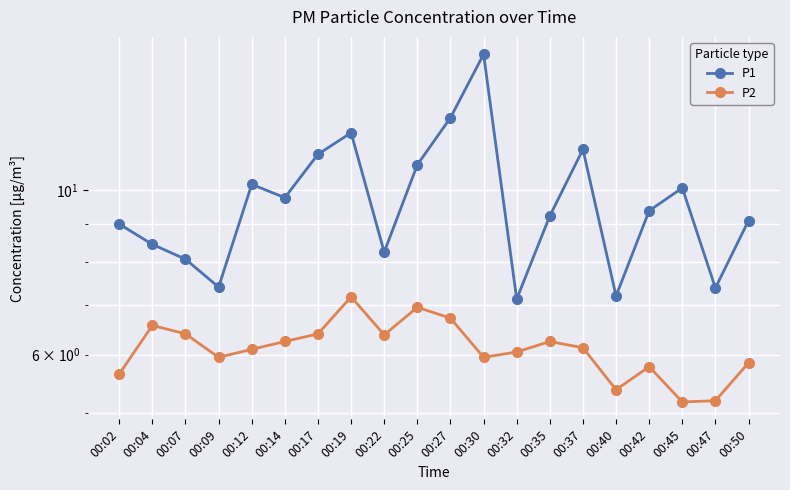

What is the difference between the second highest and second lowest values in the P2 series?

1.8